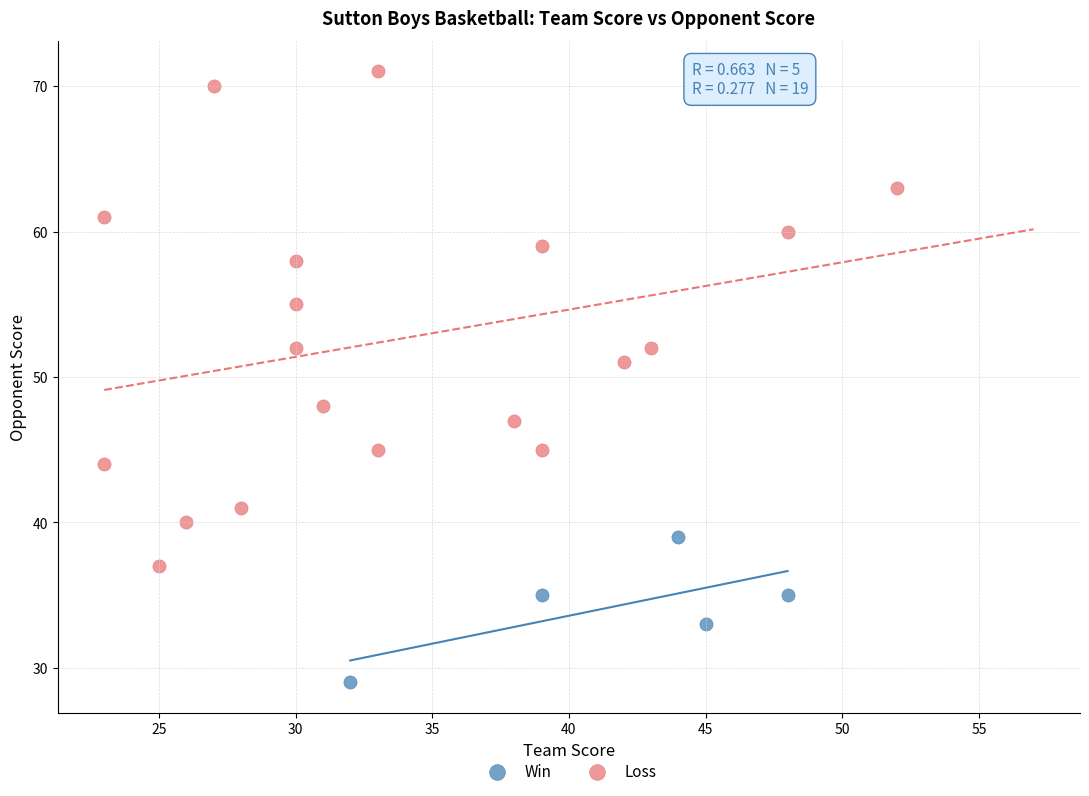

Which series reaches the maximum Y coordinate?

Loss